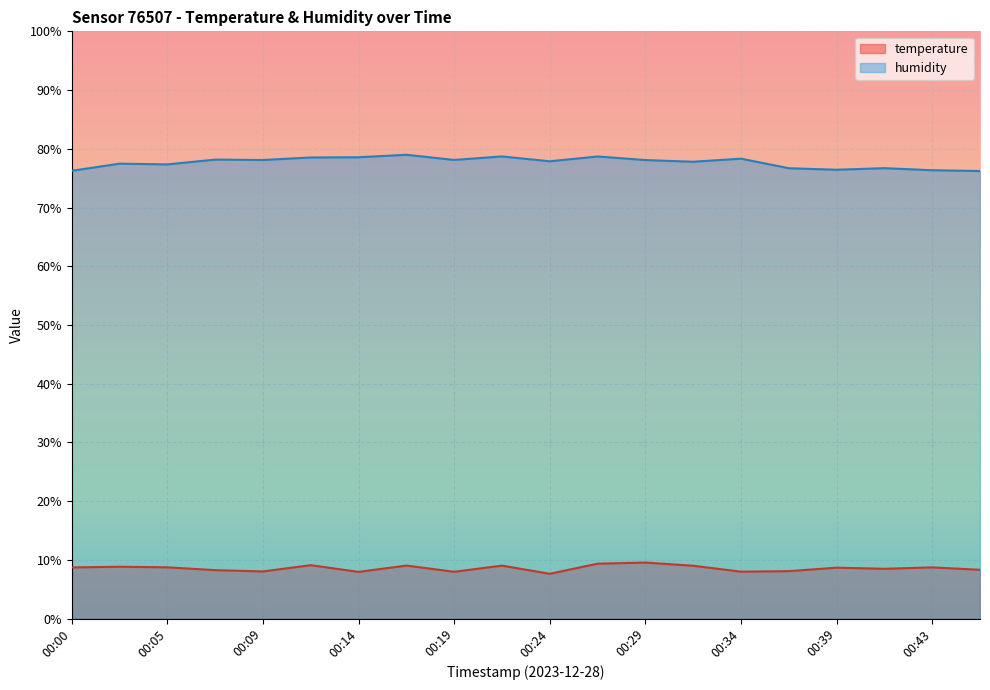

The value of humidity at 00:43 is 76.3. True or false?

True